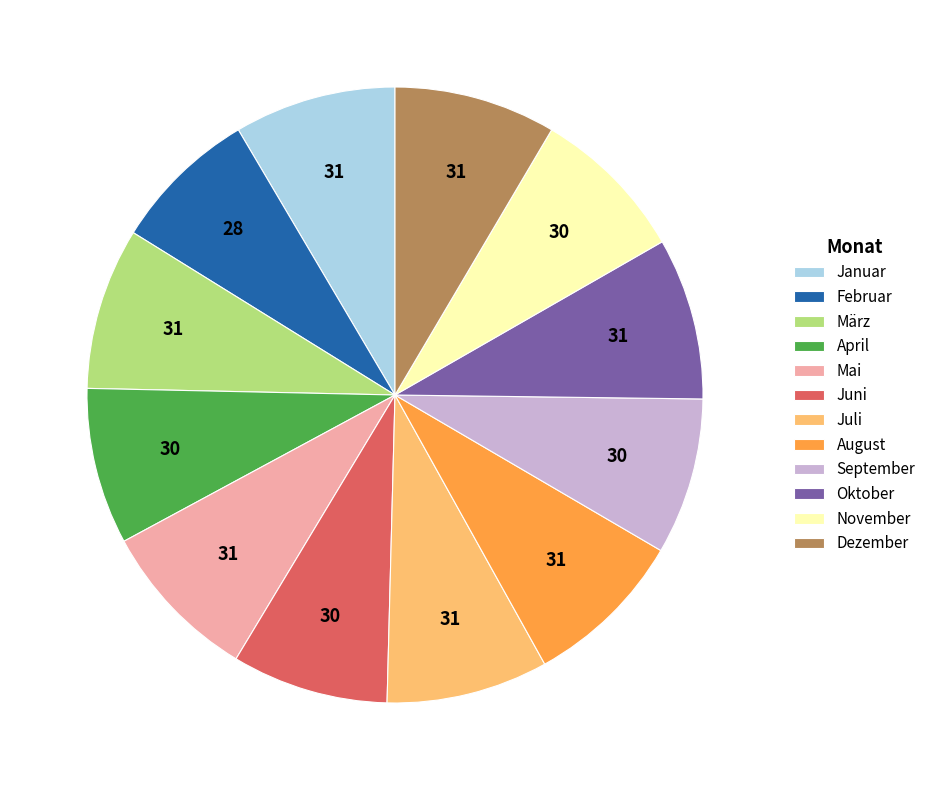

Do Dezember and August together represent more than half of the pie?

No